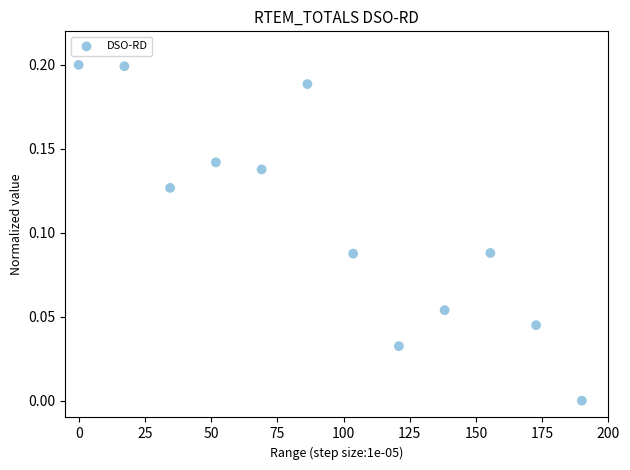

What is the range of X values (max minus min)?

190.0